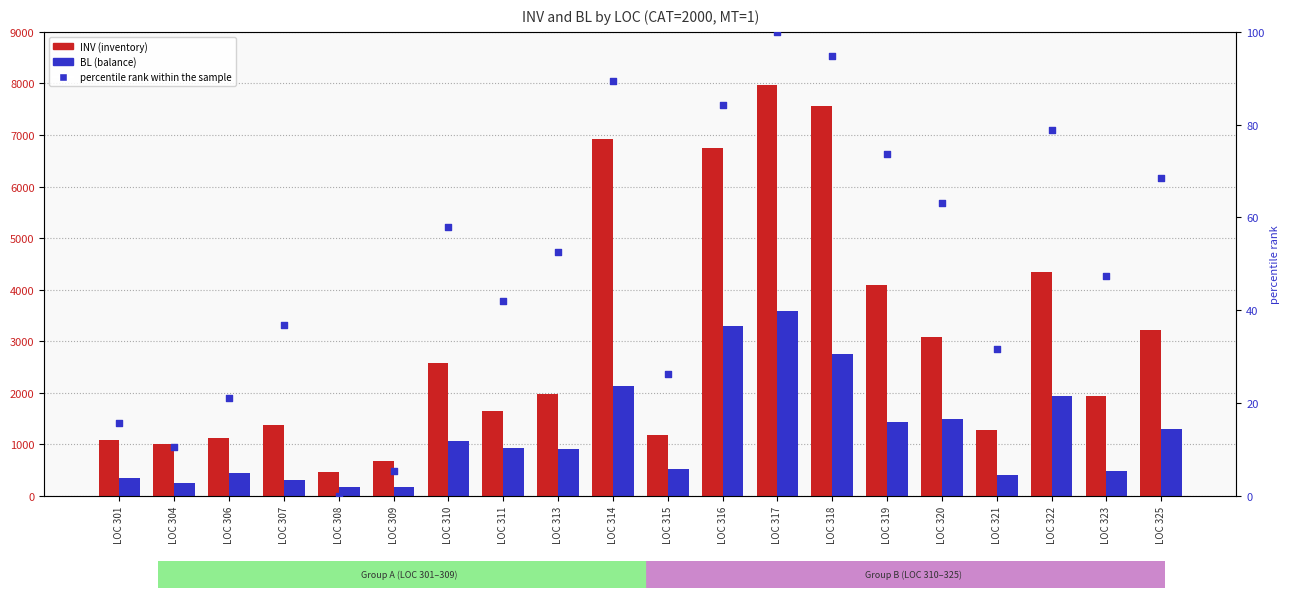

What is the total value across all series at LOC 309?

871.3